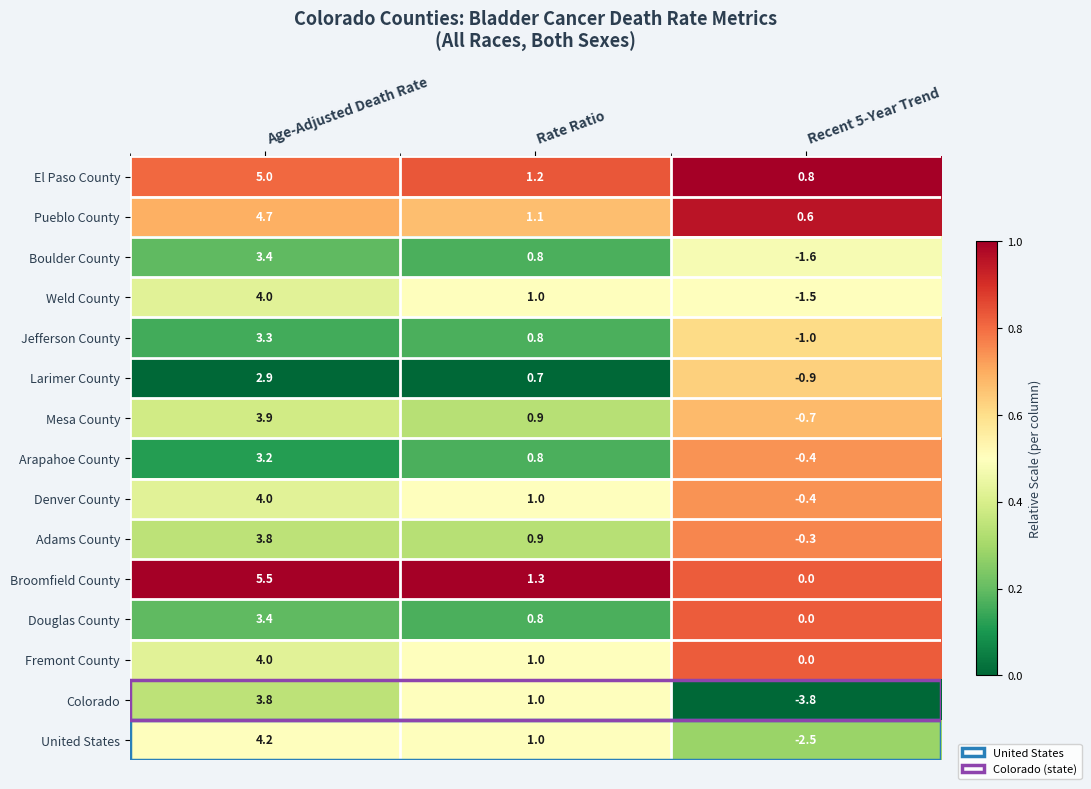

List the labels in order of Jefferson County value, smallest first.

Recent 5-Year Trend, Rate Ratio, Age-Adjusted Death Rate